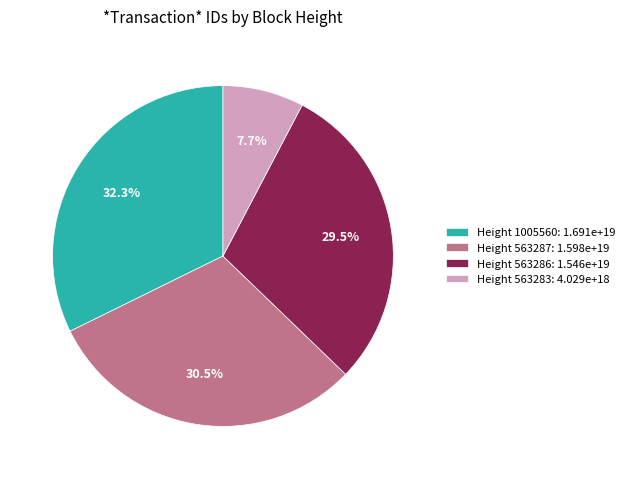

How many slices are in this pie chart?

4